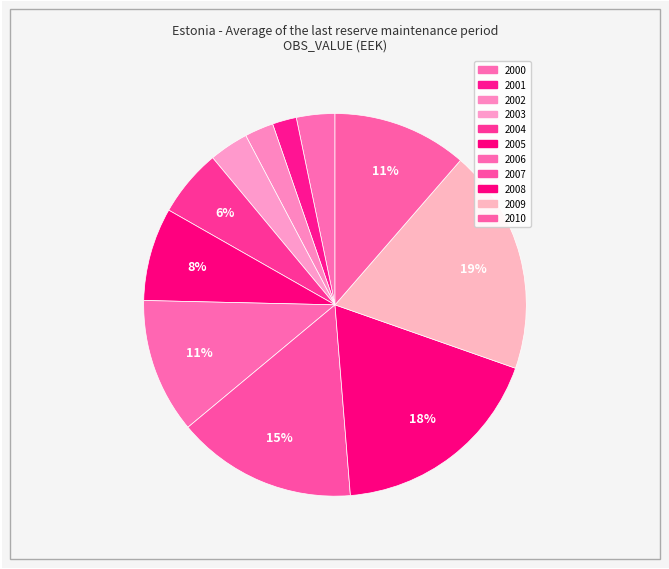

What is the largest slice in the pie chart?

2009